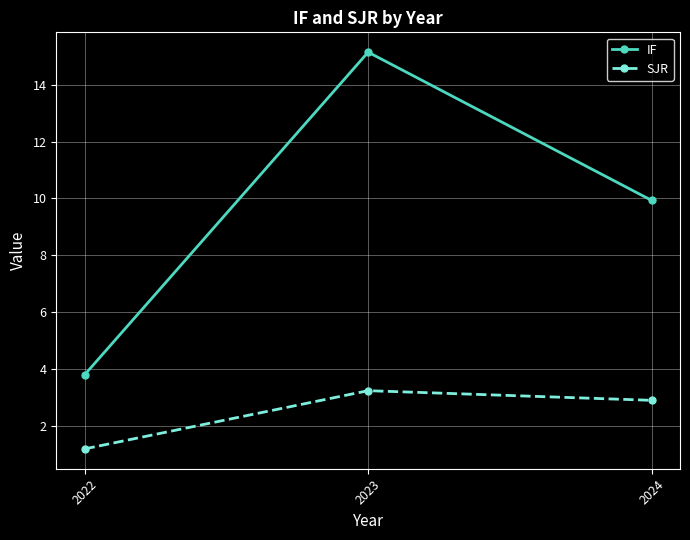

What is the sum of the IF values at 2024 and 2023?

25.1